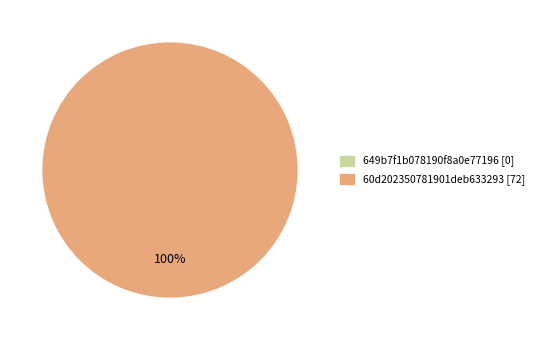

How many segments does this pie chart have?

2